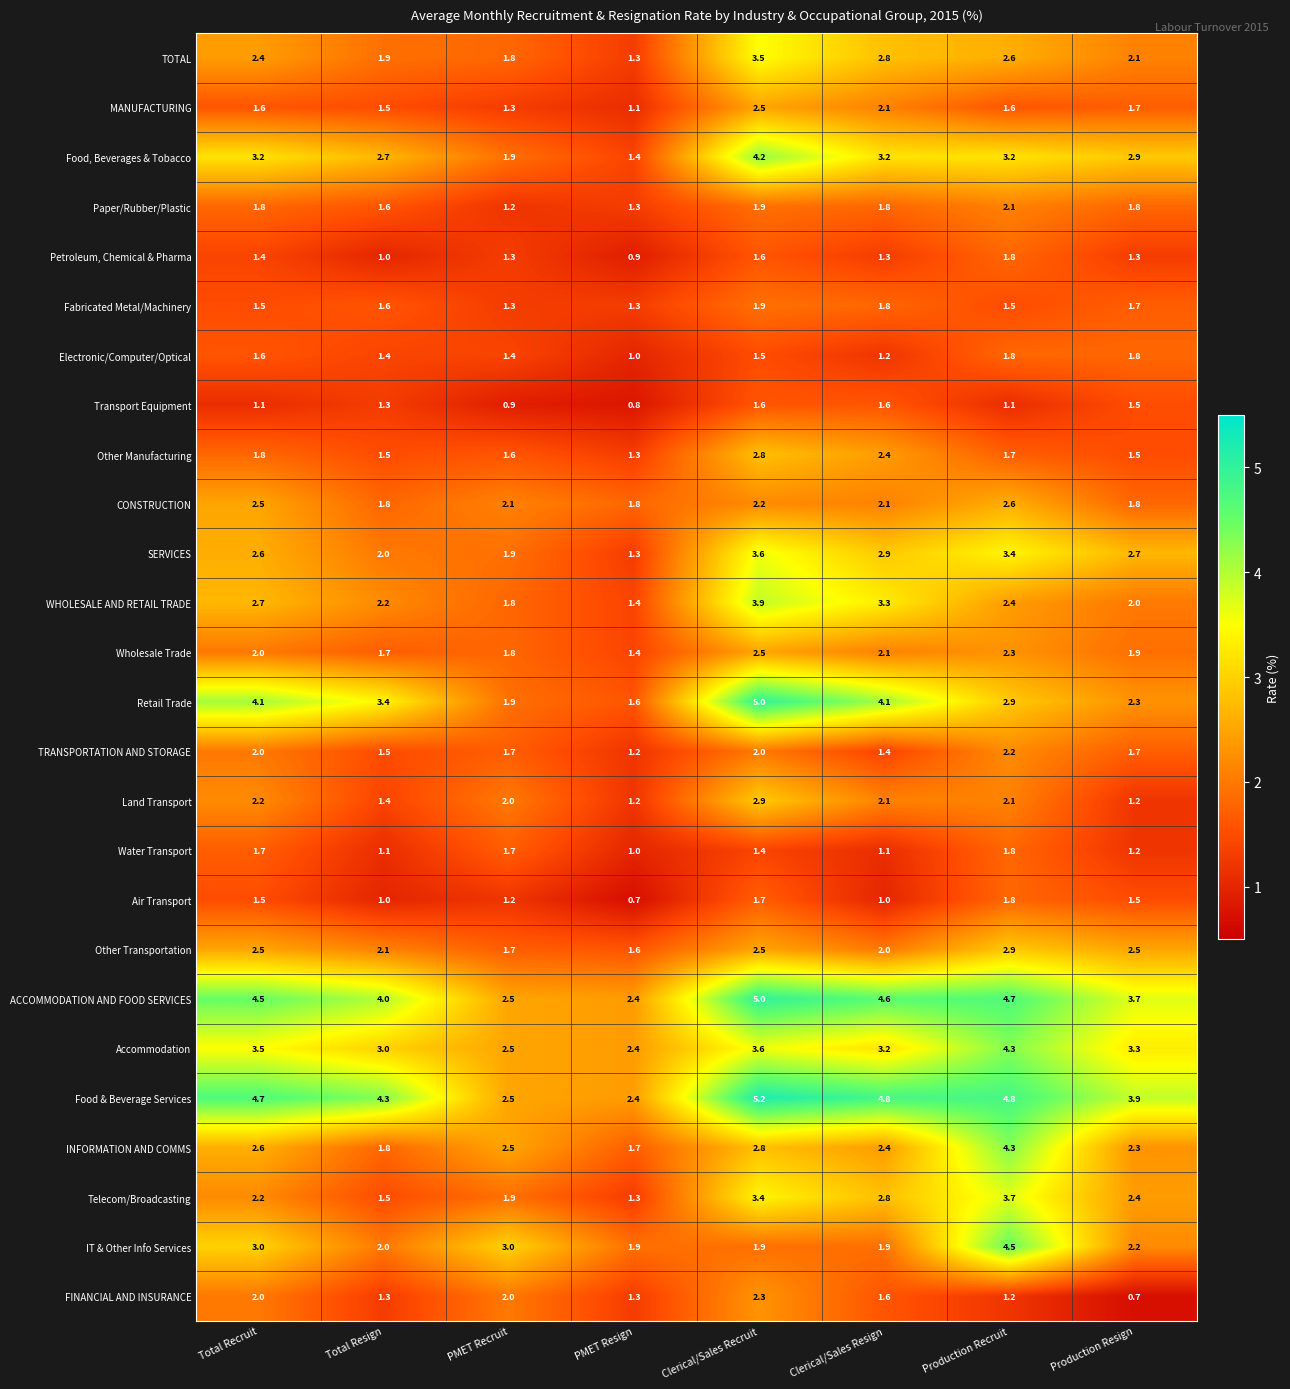

Between Clerical/Sales Recruit and Production Resign, which series saw the biggest shift?

Retail Trade